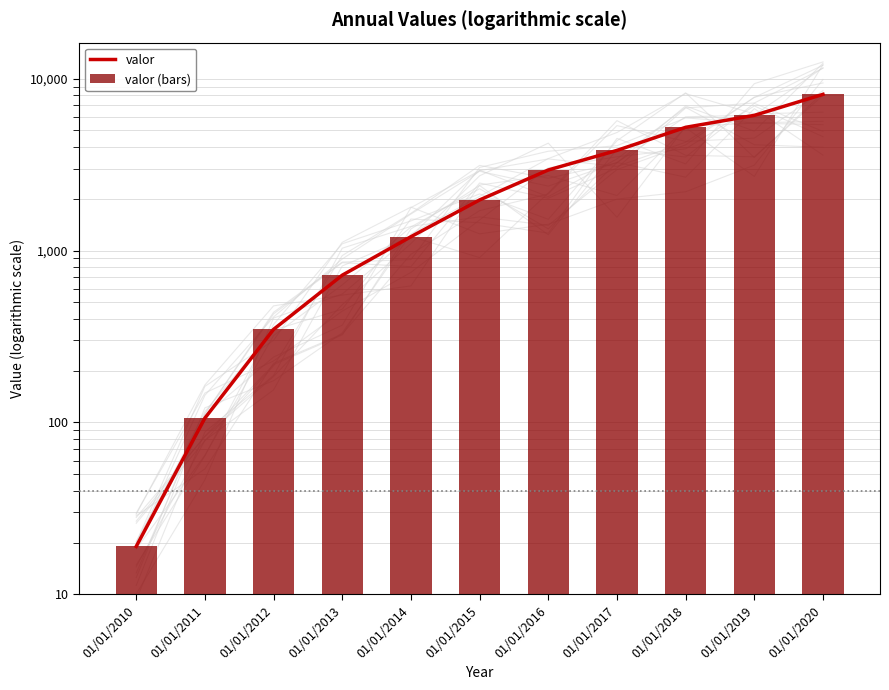

What is the value of the valor (bars) bar at the 7th from the left?

2943